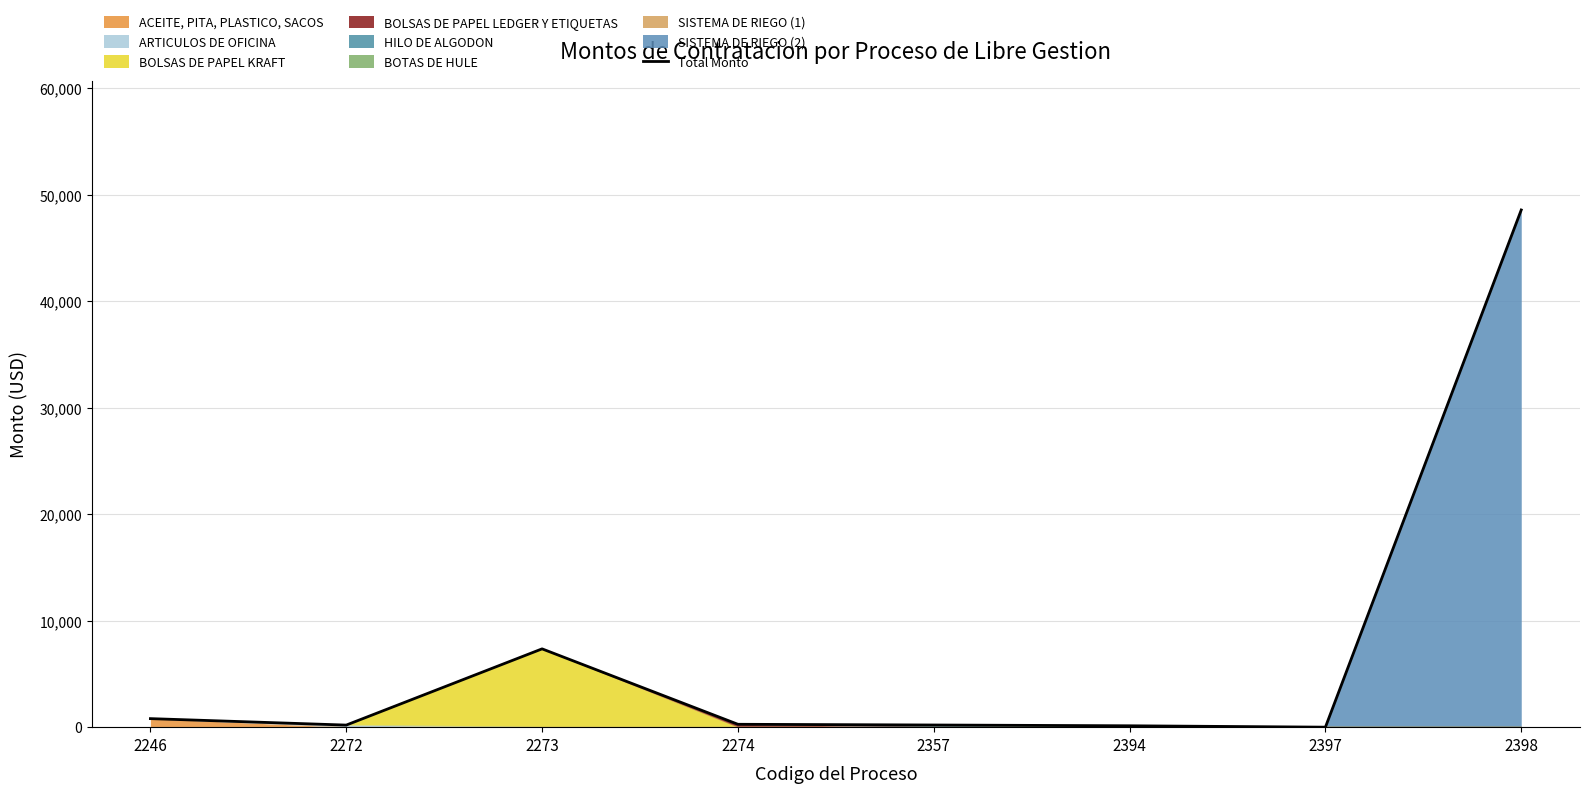

True or false: the data shows 48569.8 at 2398.

True